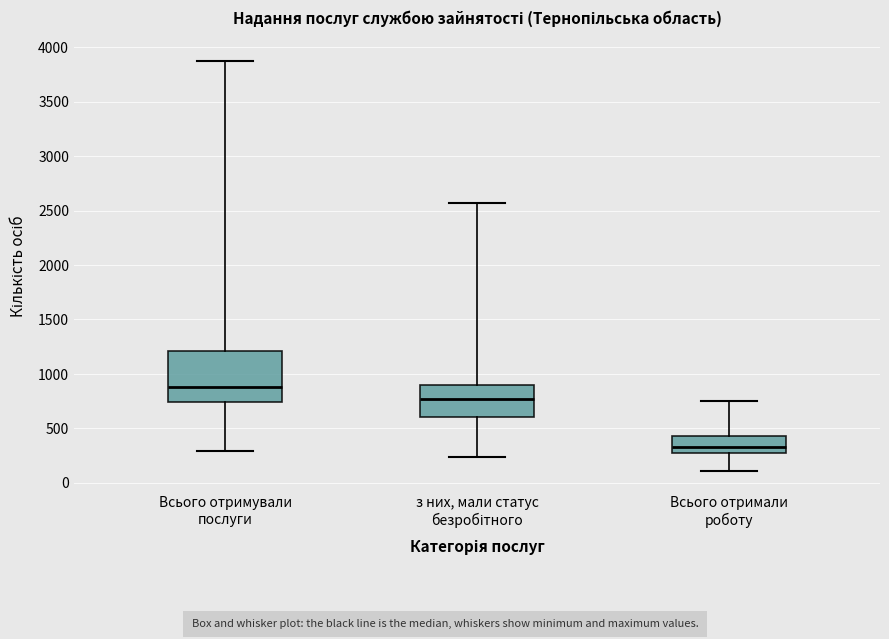

Where does the median line of the box for з них, мали статус безробітного sit on the y-axis? The values are not printed on the chart, so give them approximately, as read against the axis.

750